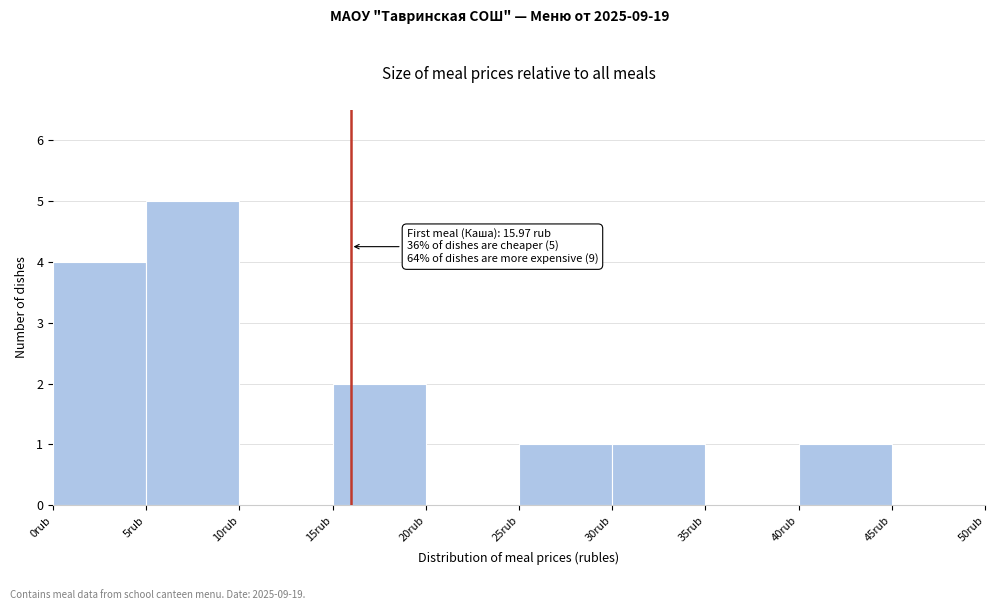

Which range on the x-axis has the tallest bar?

5 to 10